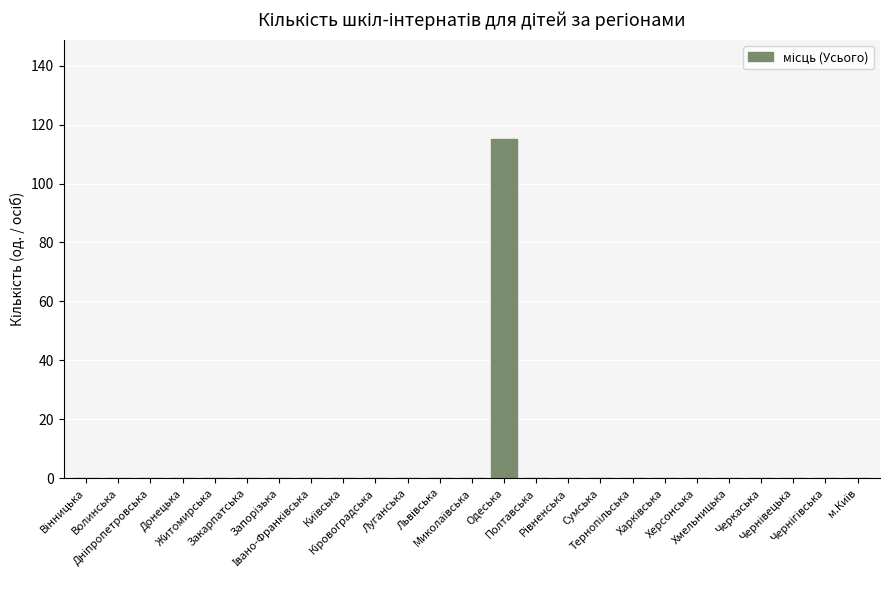

At which category does the chart reach its peak across all series?

Одеська